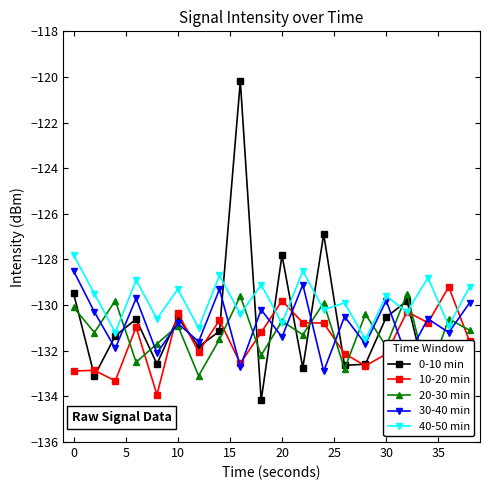

Which series has the widest spread of values?

0-10 min